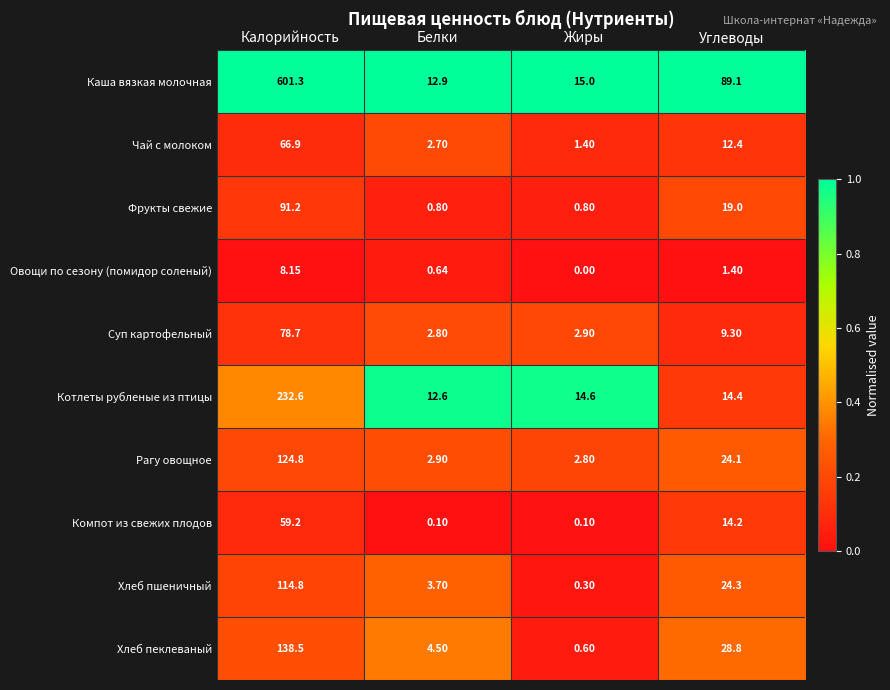

Where does the Каша вязкая молочная series first go above 89?

Калорийность